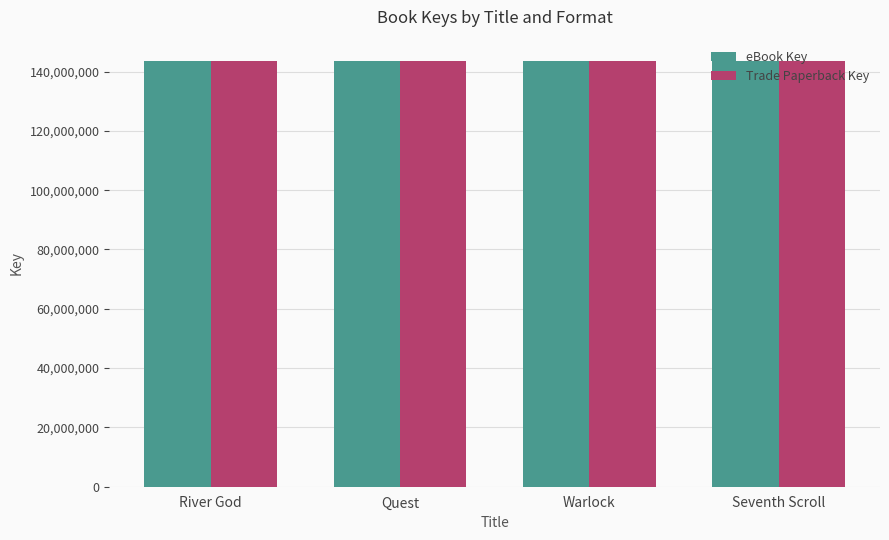

What is the sum of all Trade Paperback Key values?

574329455